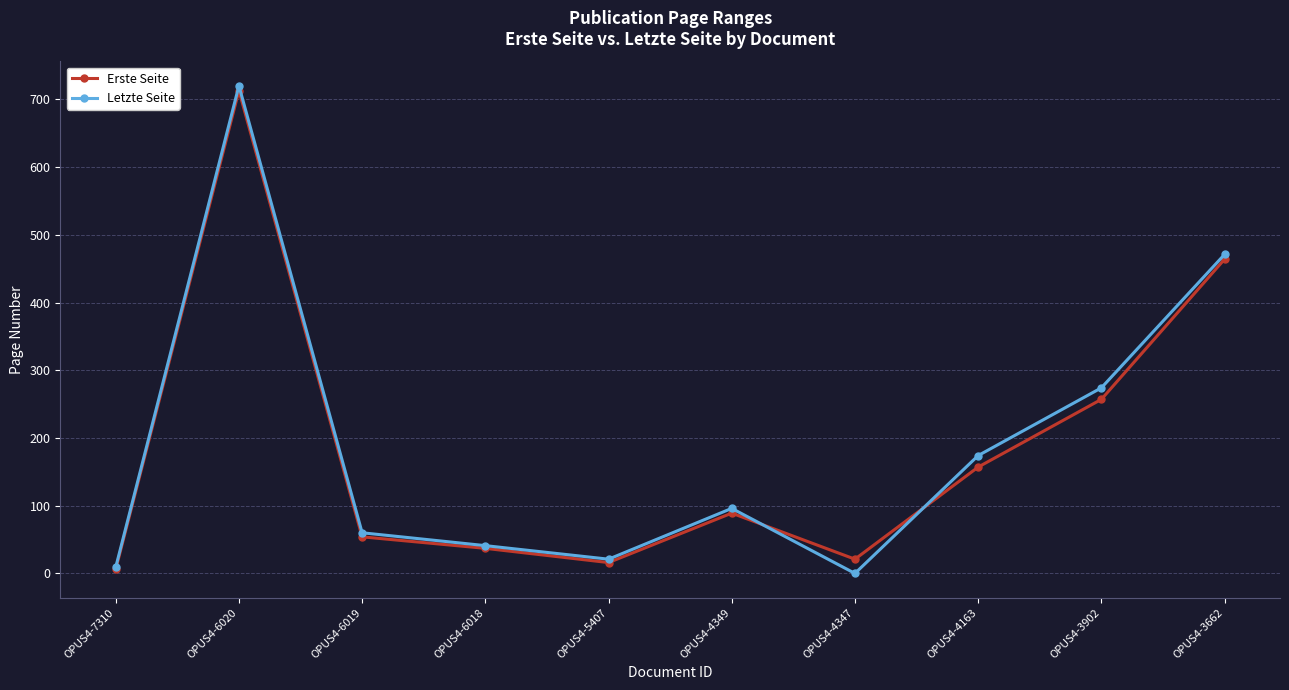

Reading right to left, what are all the values shown in this chart?

Erste Seite: OPUS4-3662=464	OPUS4-3902=257	OPUS4-4163=157	OPUS4-4347=21	OPUS4-4349=89	OPUS4-5407=16	OPUS4-6018=37	OPUS4-6019=54	OPUS4-6020=713	OPUS4-7310=6
Letzte Seite: OPUS4-3662=471	OPUS4-3902=274	OPUS4-4163=174	OPUS4-4347=0	OPUS4-4349=96	OPUS4-5407=21	OPUS4-6018=41	OPUS4-6019=60	OPUS4-6020=720	OPUS4-7310=9